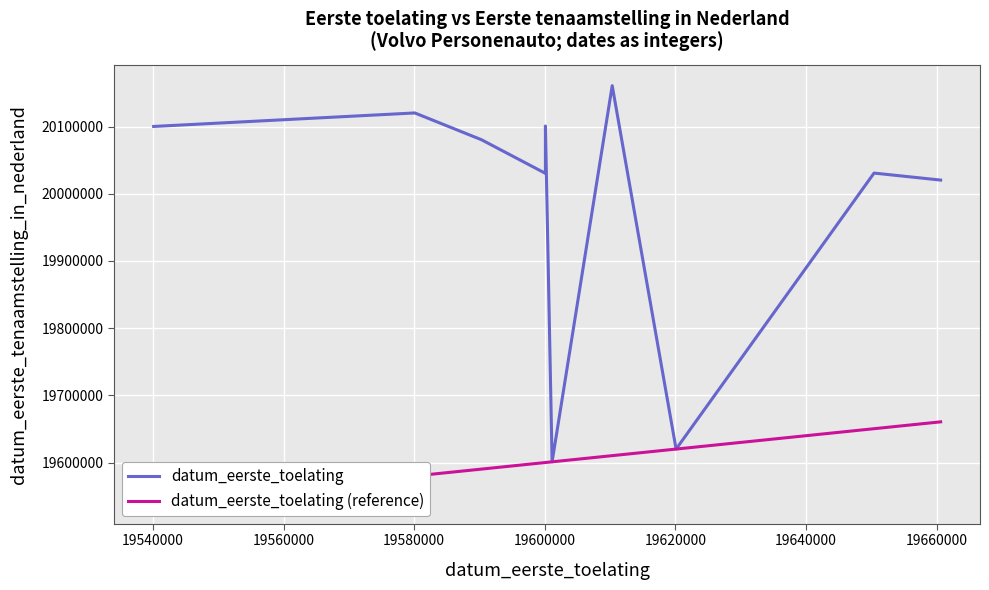

True or false: datum_eerste_toelating (reference) has more than 1 interior local peaks.

False